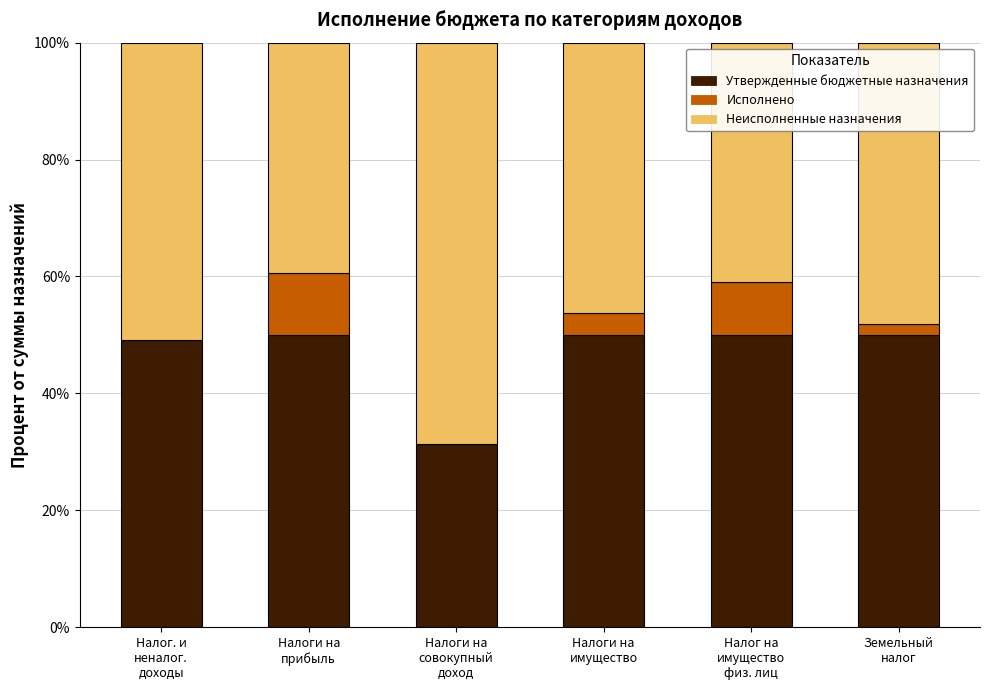

Are the bars horizontal?

No